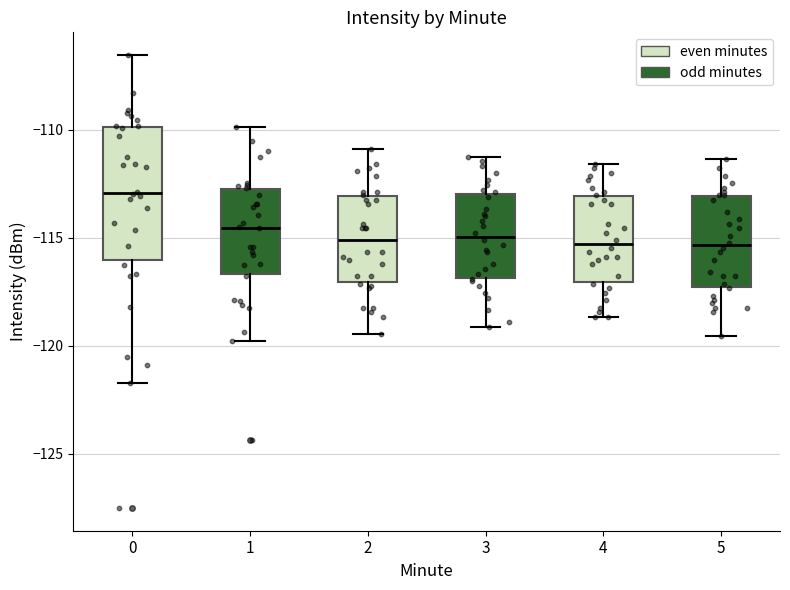

Which box is the tallest, from its lower edge to its upper edge?

0